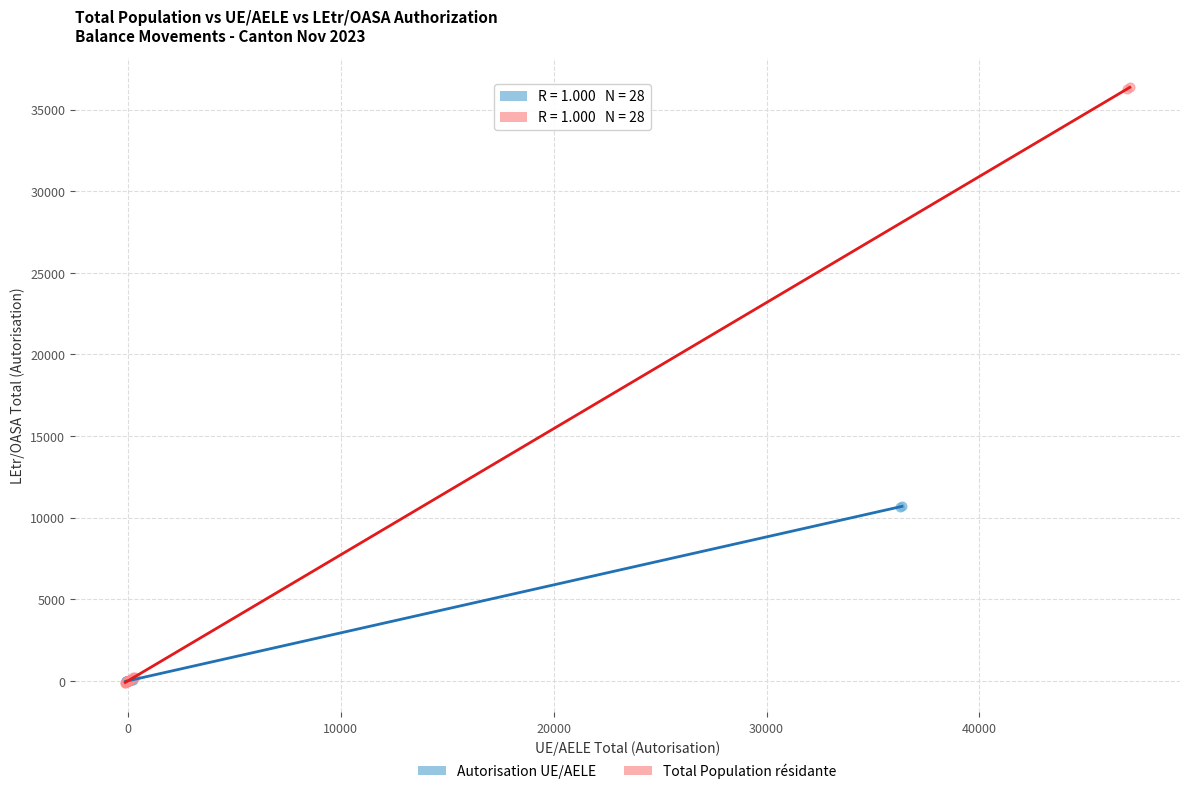

Which series reaches the maximum Y coordinate?

Total Population résidante